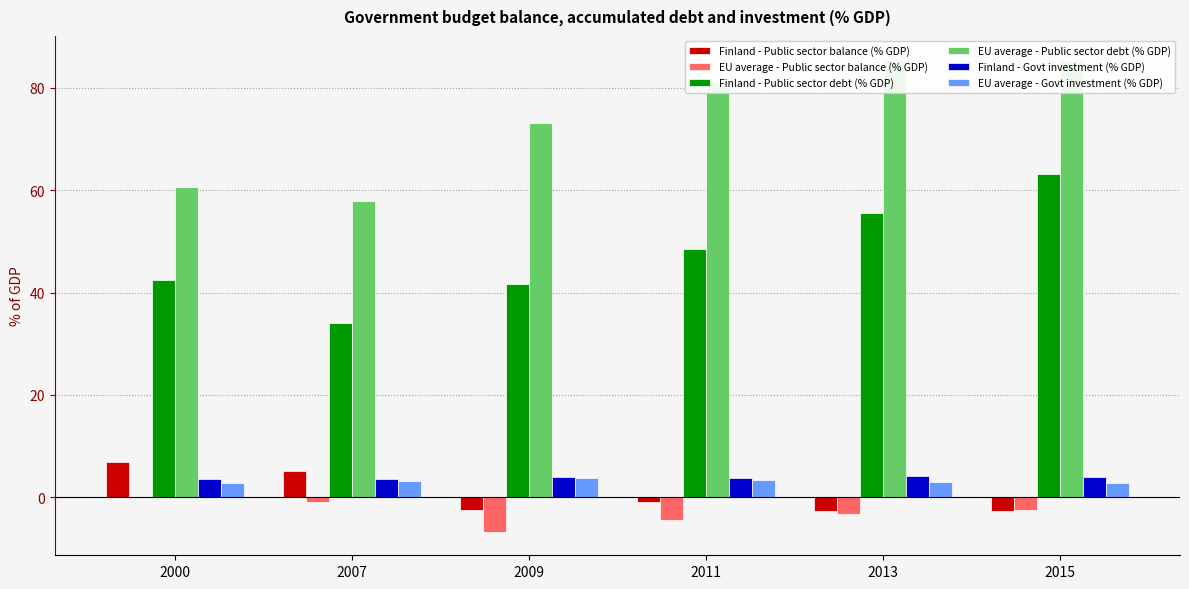

How many categories are shown in the chart?

6